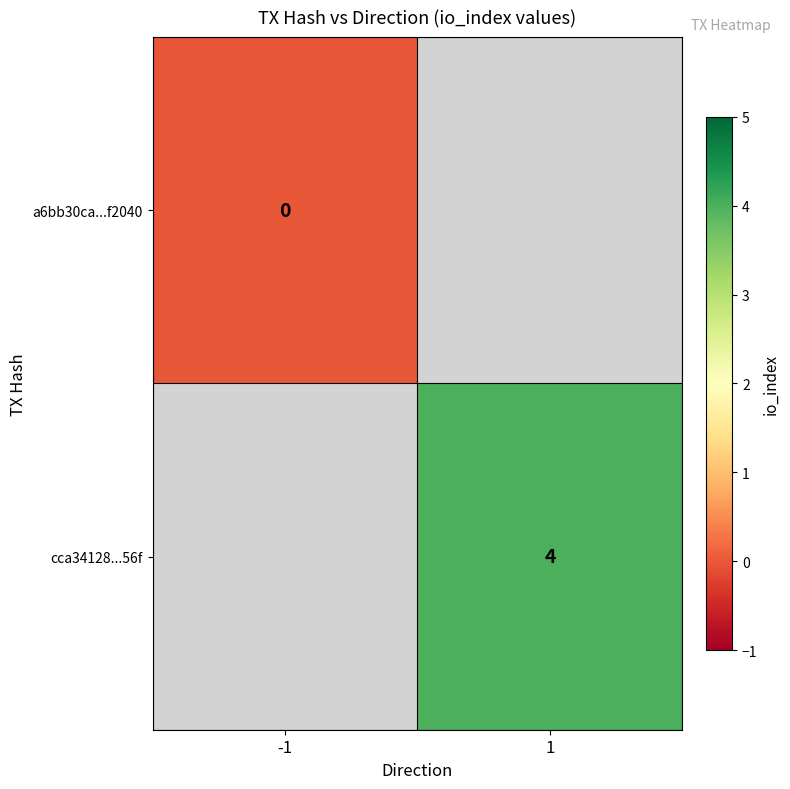

Which series has the largest range (max minus min)?

a6bb30ca...f2040